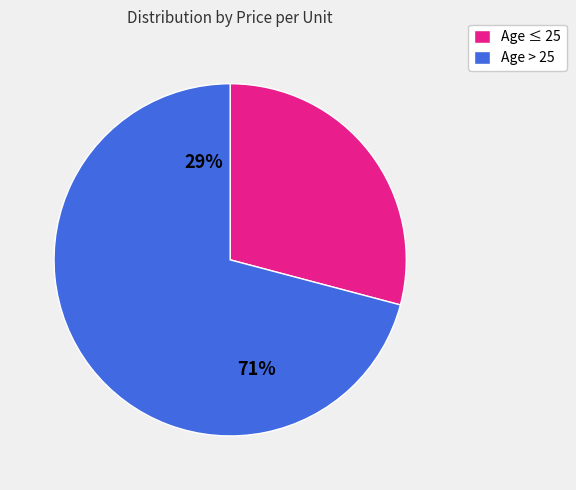

Does 28 represent more than half of the total?

No